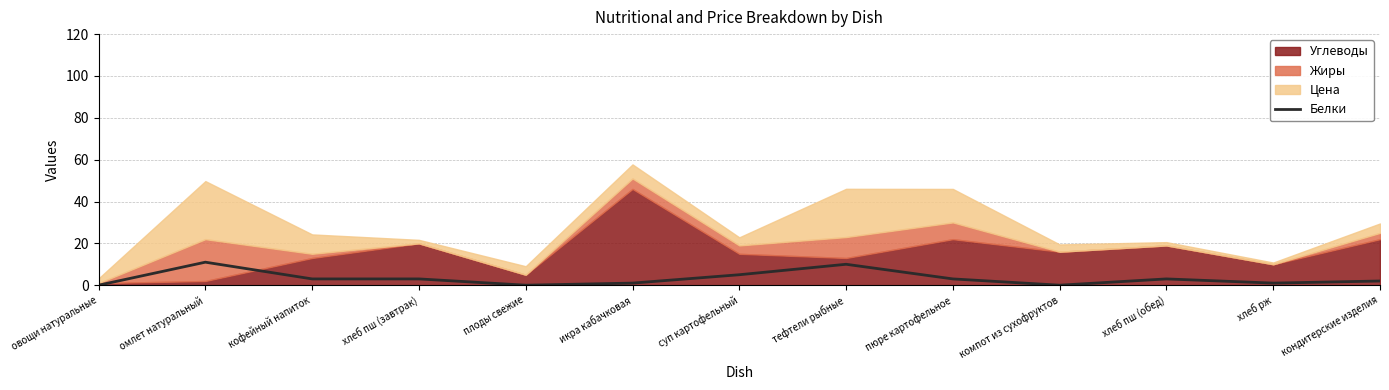

Is it true that the value at хлеб пш (обед) is 3?

True